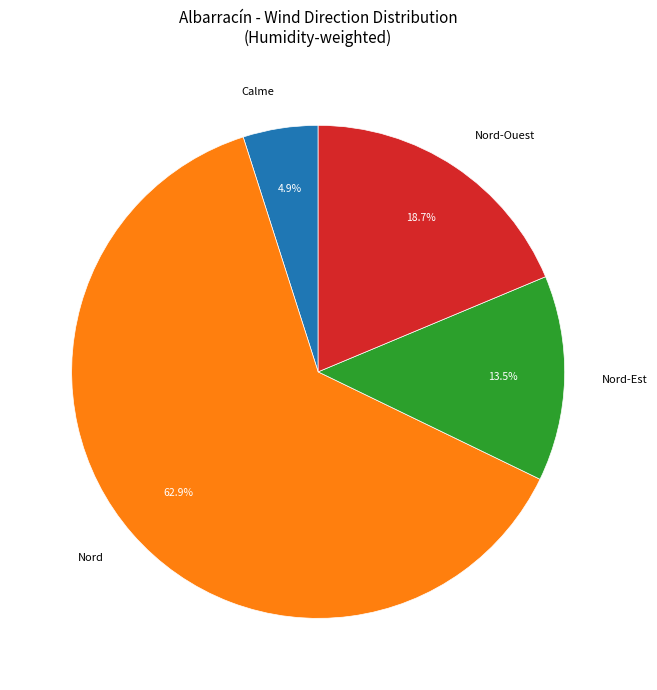

Does any single category account for the majority?

Yes